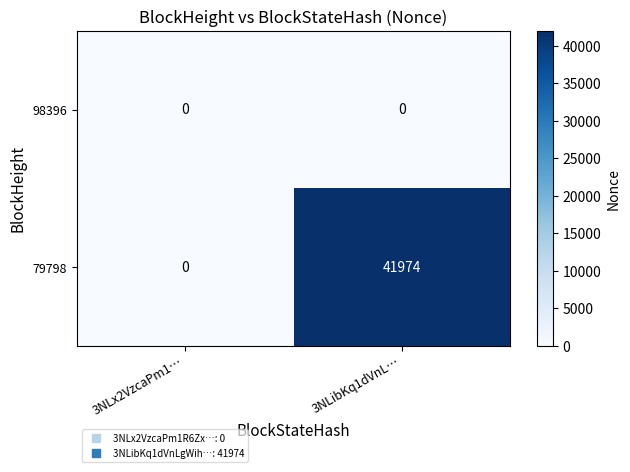

Reading left to right, what are all the values shown in this chart?

98396: 3NLx2VzcaPm1…=0	3NLibKq1dVnL…=0
79798: 3NLx2VzcaPm1…=0	3NLibKq1dVnL…=41974